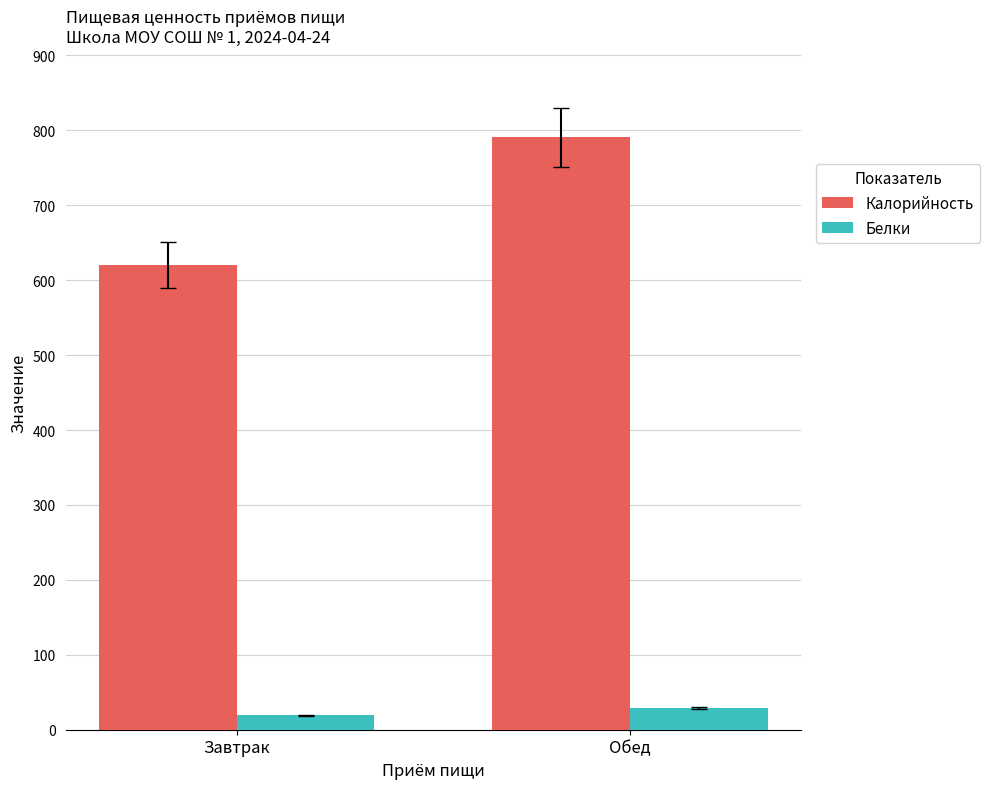

Does the chart contain any negative values?

No